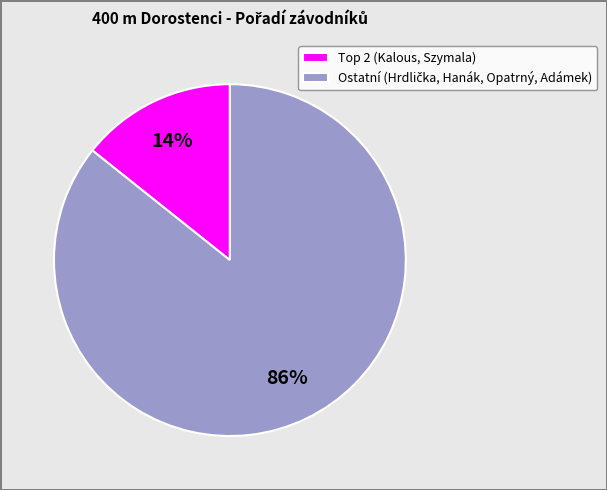

Is there a majority slice in this chart?

Yes